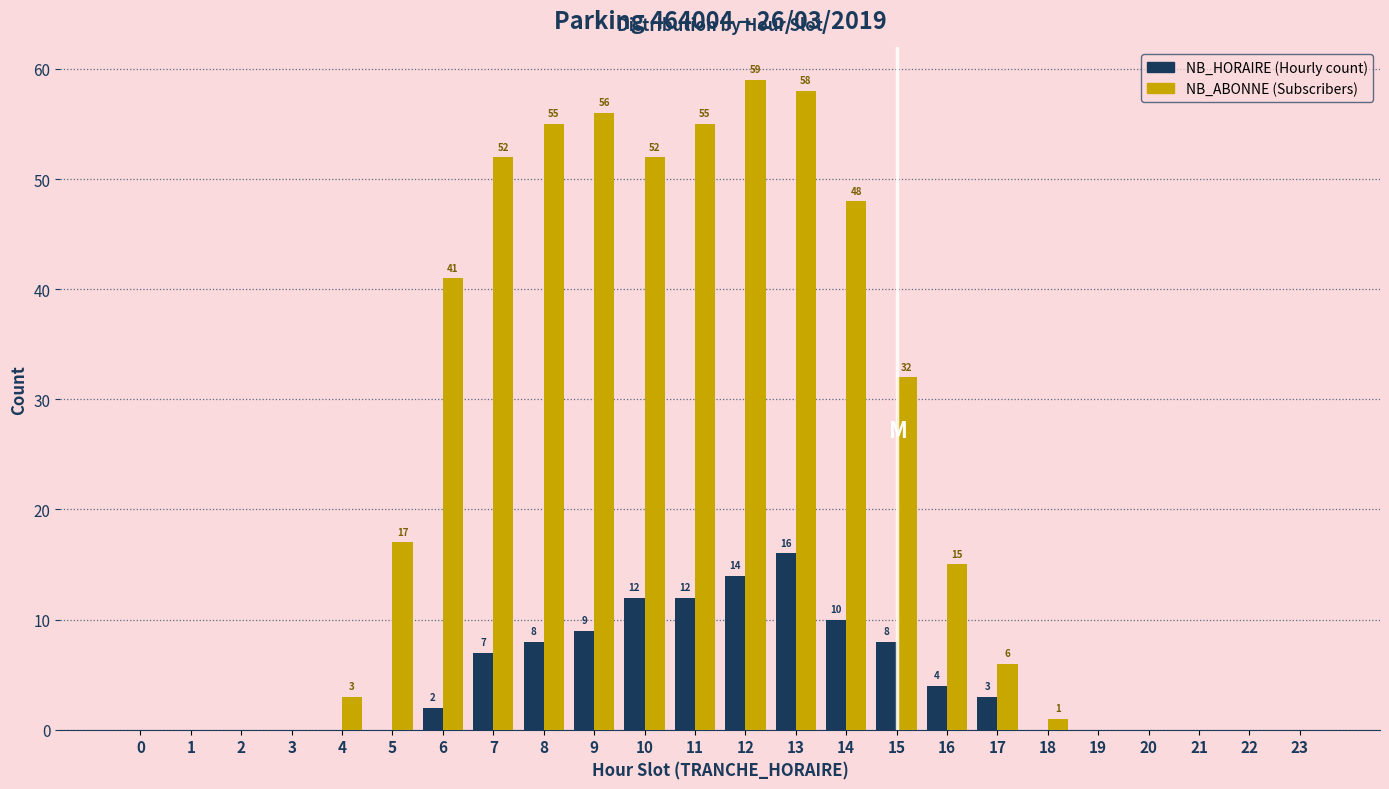

Reading left to right, transcribe all the data shown in this chart.

NB_HORAIRE: 0=0	1=0	2=0	3=0	4=0	5=0	6=2	7=7	8=8	9=9	10=12	11=12	12=14	13=16	14=10	15=8	16=4	17=3	18=0	19=0	20=0	21=0	22=0	23=0
NB_ABONNE: 0=0	1=0	2=0	3=0	4=3	5=17	6=41	7=52	8=55	9=56	10=52	11=55	12=59	13=58	14=48	15=32	16=15	17=6	18=1	19=0	20=0	21=0	22=0	23=0